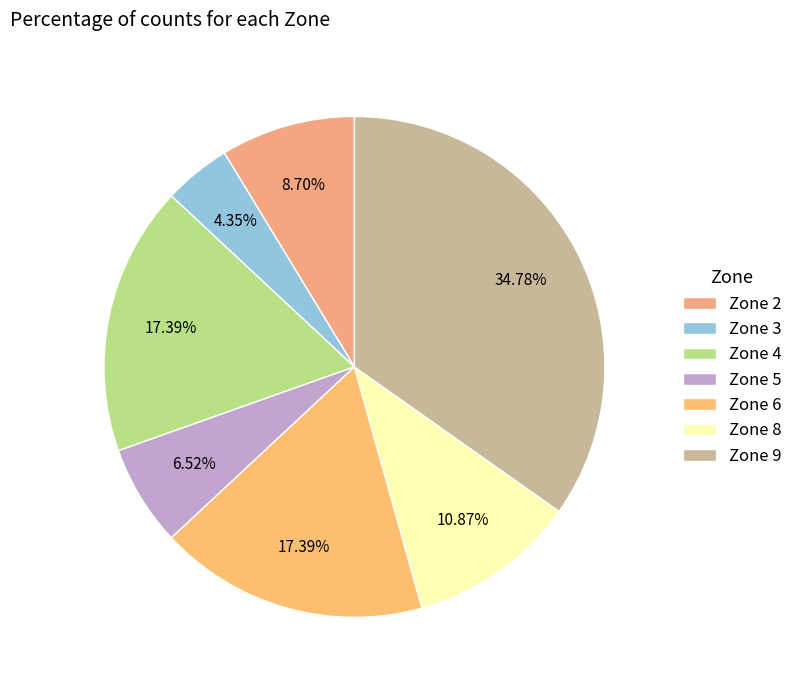

To the nearest percent, what is the difference between the Zone 2 and Zone 6 slice percentages?

9%